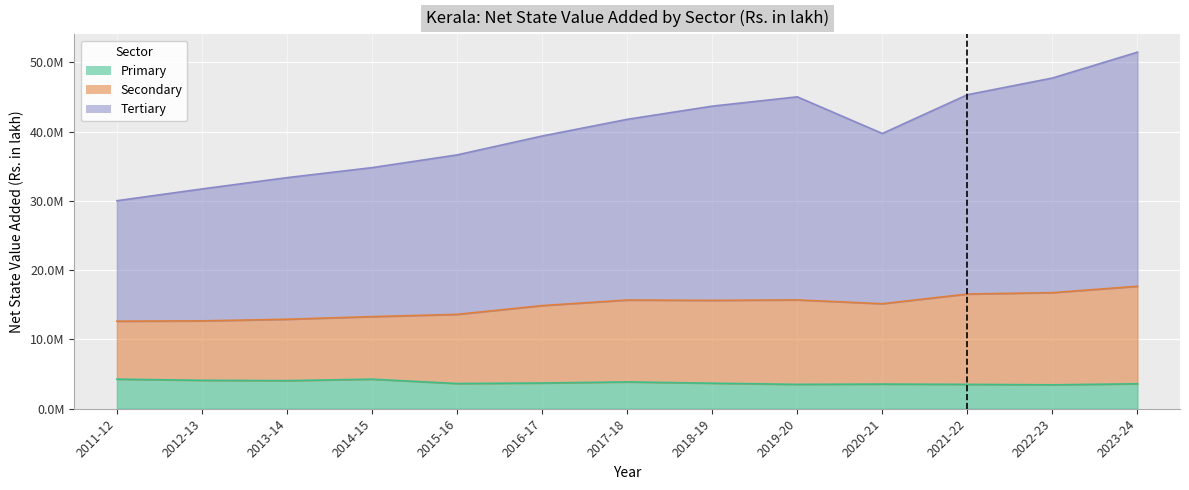

The value of Secondary at 2013-14 is 12918016.1. True or false?

True